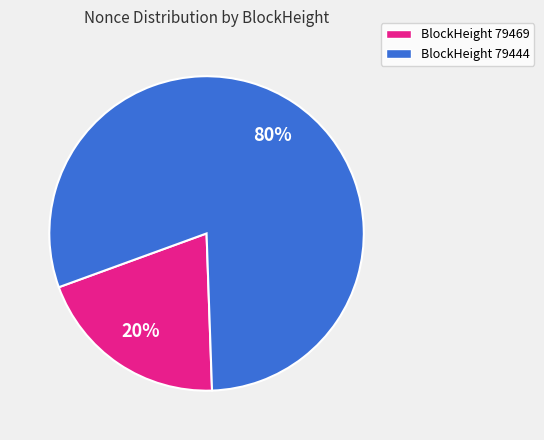

True or false: BlockHeight 79469 accounts for 32% of the total.

False